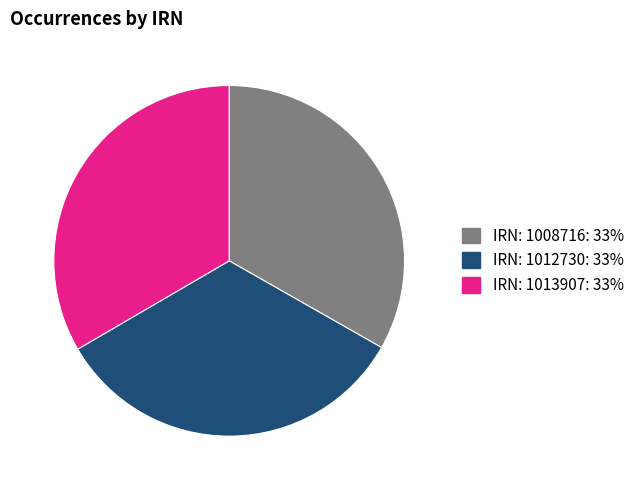

Does any single category account for the majority?

No